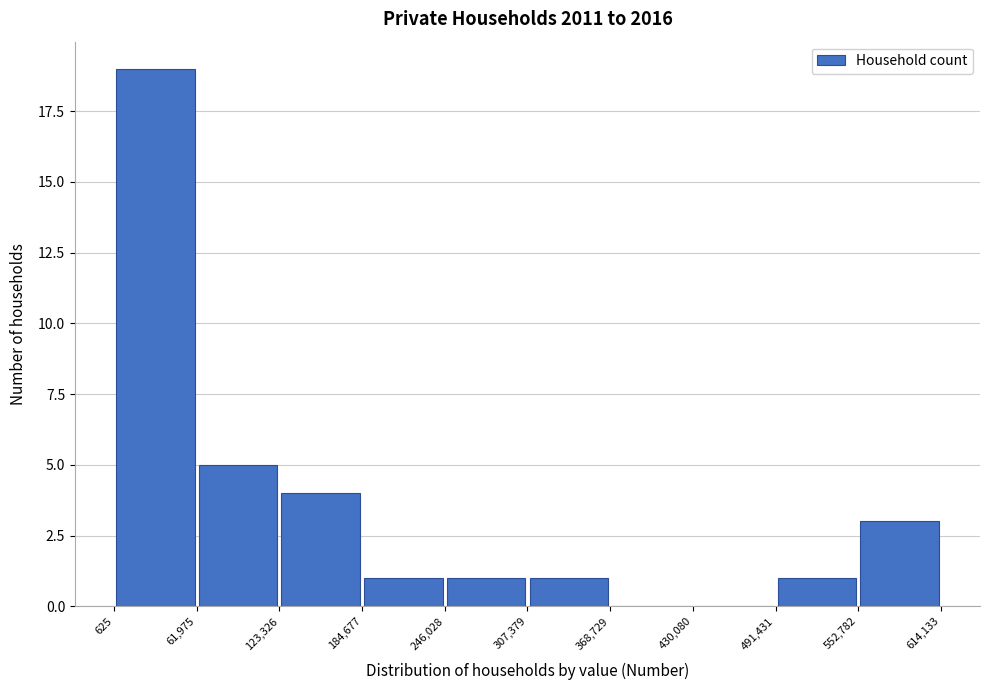

Reading left to right, transcribe this chart: for each bar, give the range it covers on the x-axis and its height. The values are not printed on the chart, so give them approximately, as read against the axis.

625 to 61,975: 19
61,975 to 123,326: 5
123,326 to 184,677: 4
184,677 to 246,028: 1
246,028 to 307,379: 1
307,379 to 368,729: 1
368,729 to 430,080: 0
430,080 to 491,431: 0
491,431 to 552,782: 1
552,782 to 614,133: 3